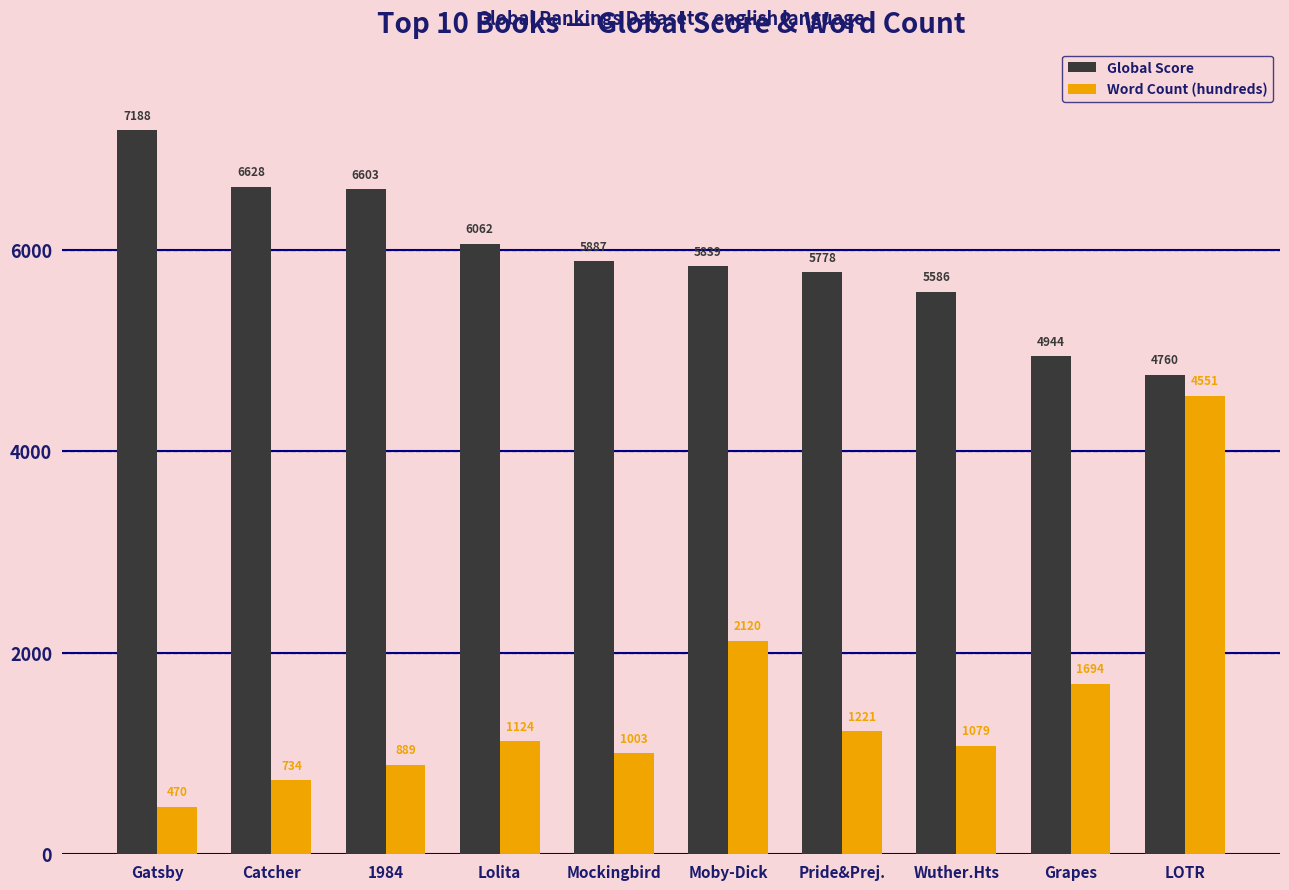

How many series are shown in this chart?

2